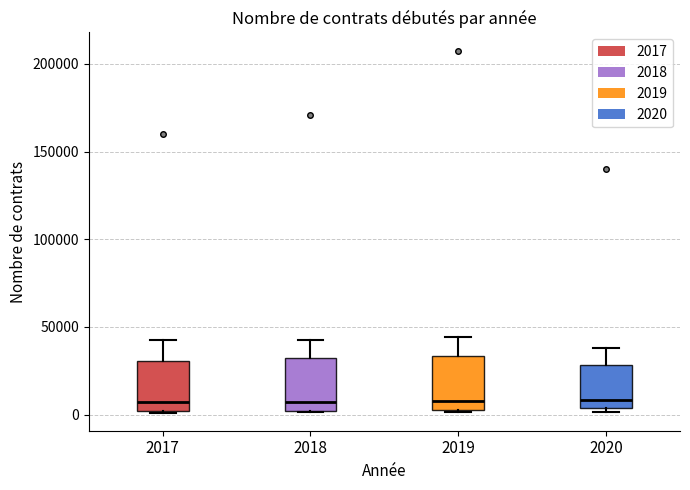

Reading left to right, read every box against the y-axis: the position of its median line, the range the box covers, and the ends of its whiskers. The values are not printed on the chart, so give them approximately, as read against the axis.

2017: median 5000, box 0 to 30000, whiskers 0 to 45000
2018: median 5000, box 0 to 30000, whiskers 0 to 45000
2019: median 10000, box 5000 to 35000, whiskers 0 to 45000
2020: median 10000, box 5000 to 30000, whiskers 0 to 40000